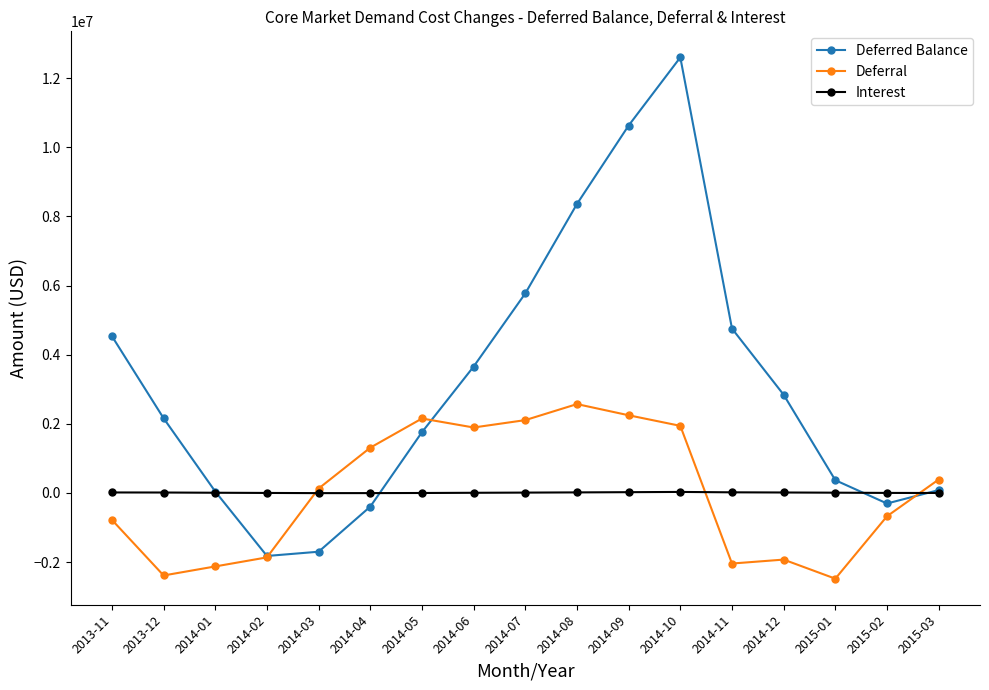

How many data points does each series have?

17